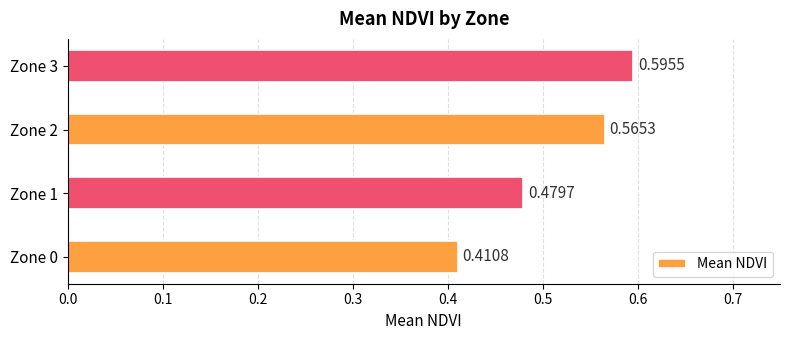

List the labels in order of value, largest first.

Zone 3, Zone 2, Zone 1, Zone 0